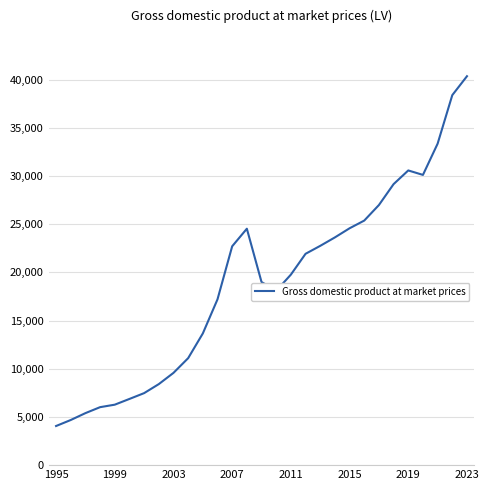

What is the minimum value shown in the chart?

4059.3